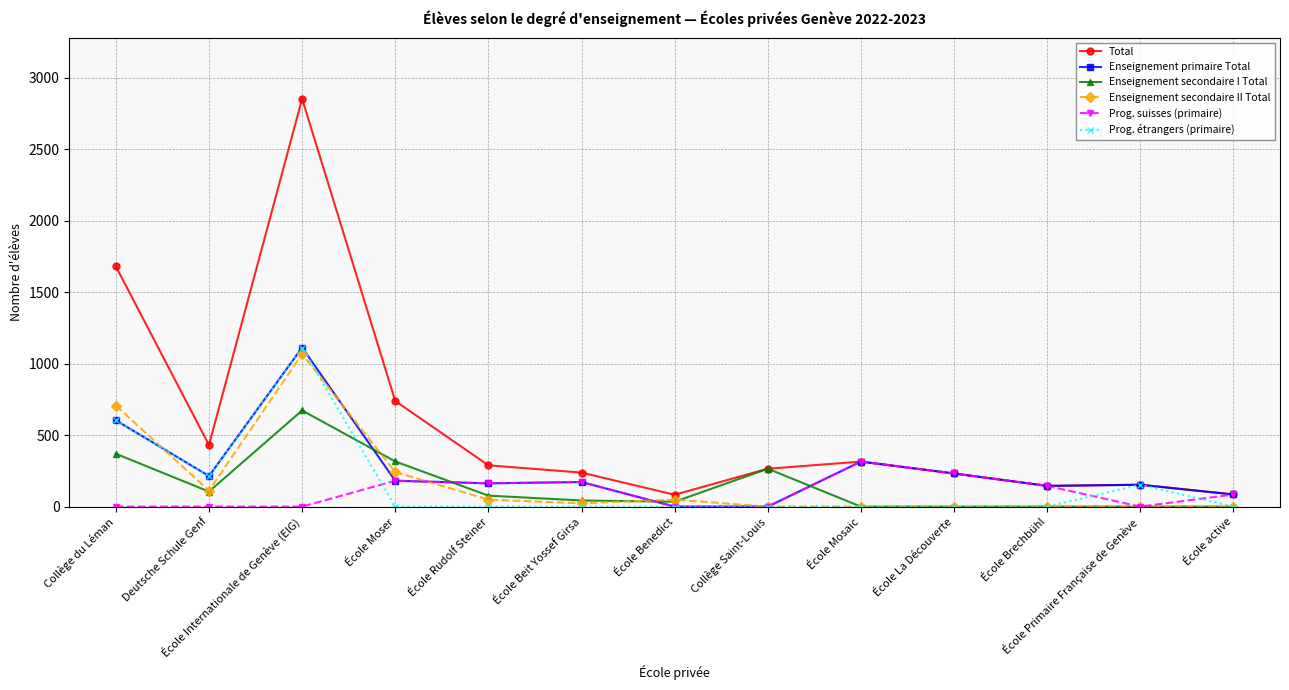

What is the minimum value for Total?

83